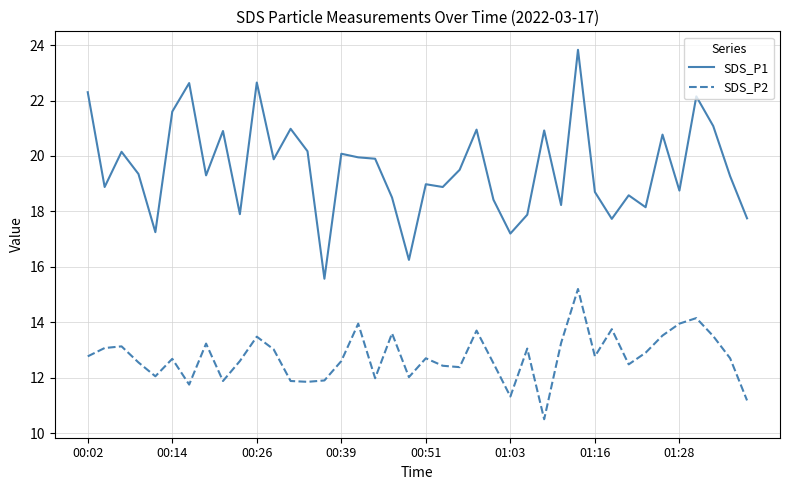

What is the difference between the maximum and minimum values in the SDS_P1 series?

8.3